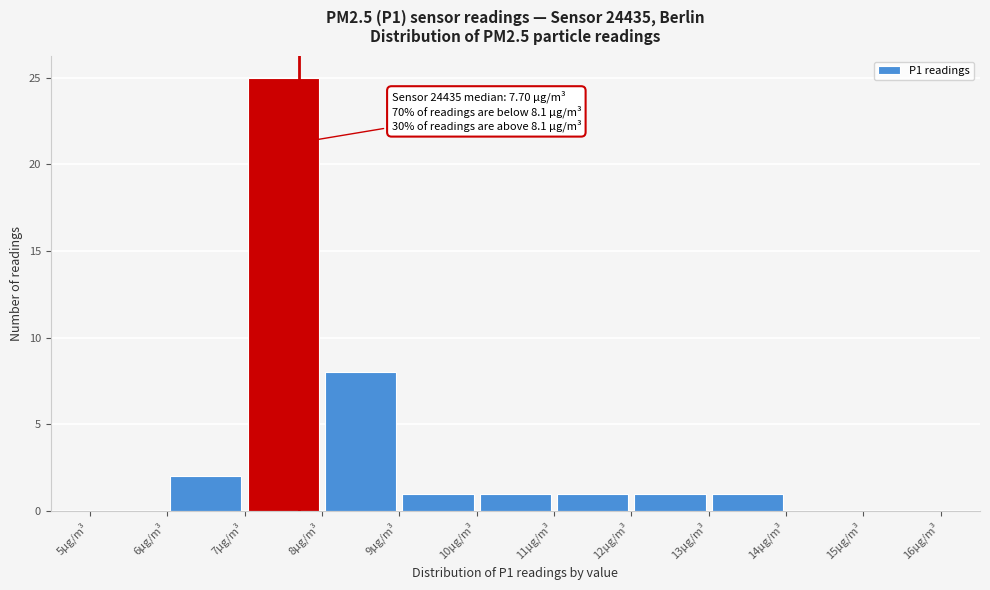

Which range on the x-axis has the tallest bar?

7 to 8